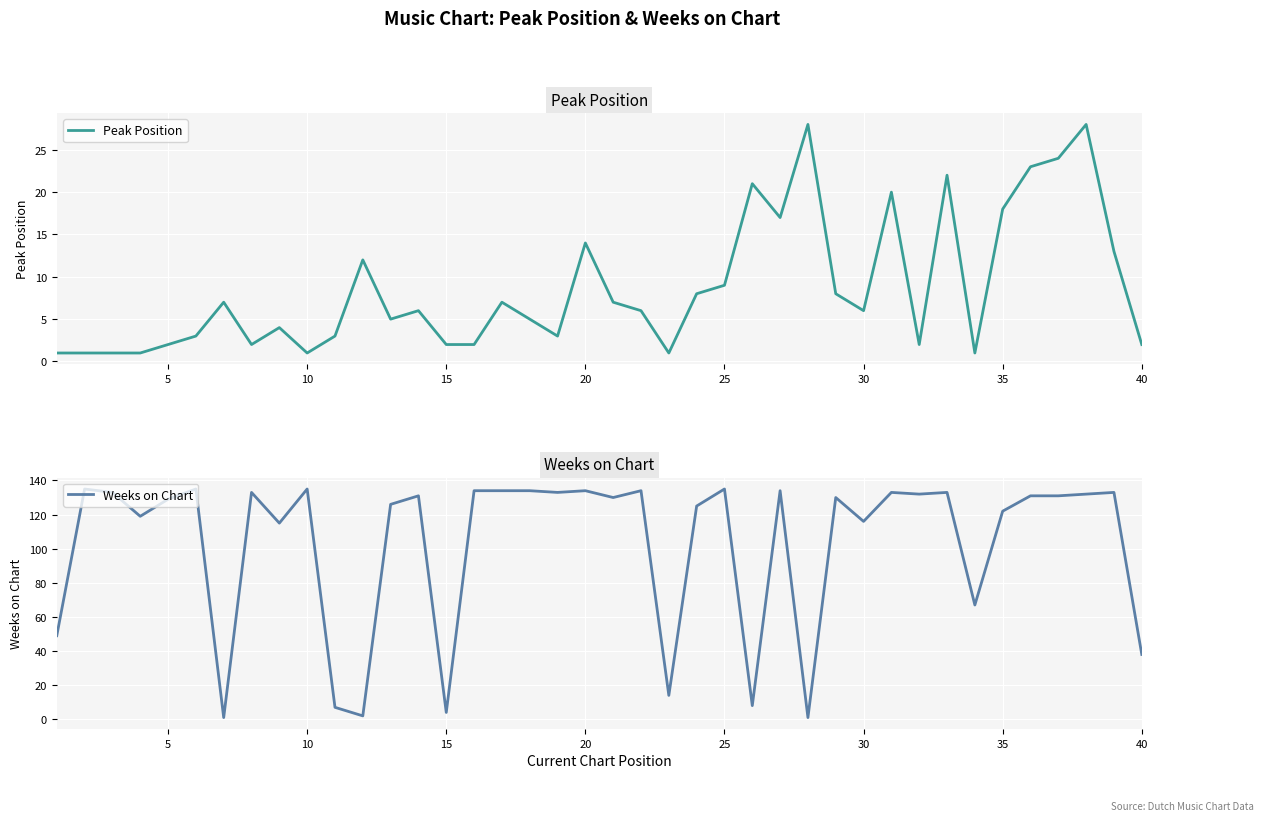

Is it true that Weeks on Chart equals 122 at 35?

True